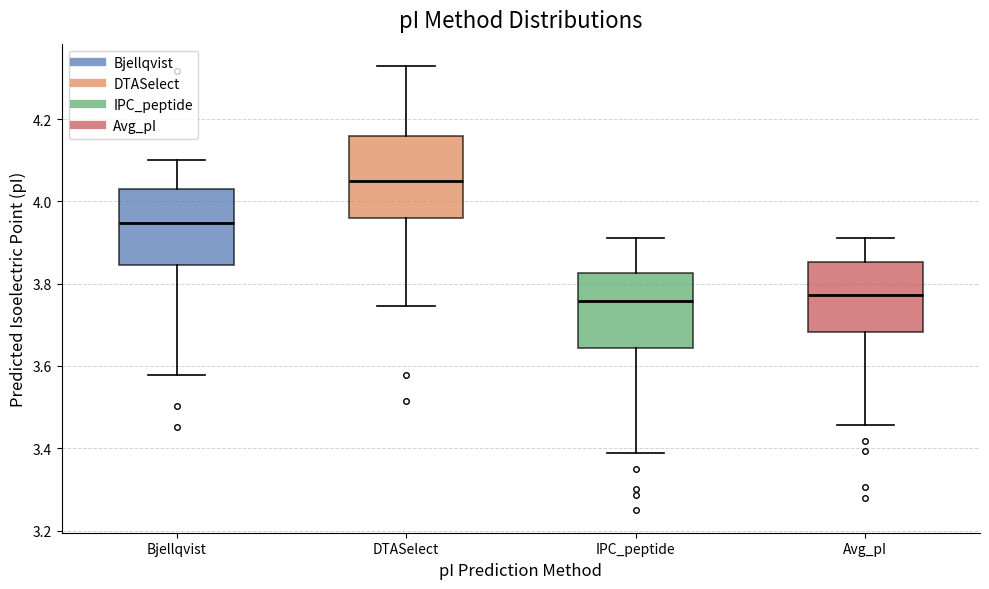

Reading left to right, read every box against the y-axis: the position of its median line, the range the box covers, and the ends of its whiskers. The values are not printed on the chart, so give them approximately, as read against the axis.

Bjellqvist: median 3.94, box 3.84 to 4.04, whiskers 3.58 to 4.10
DTASelect: median 4.06, box 3.96 to 4.16, whiskers 3.74 to 4.32
IPC_peptide: median 3.76, box 3.64 to 3.82, whiskers 3.38 to 3.92
Avg_pI: median 3.78, box 3.68 to 3.86, whiskers 3.46 to 3.92